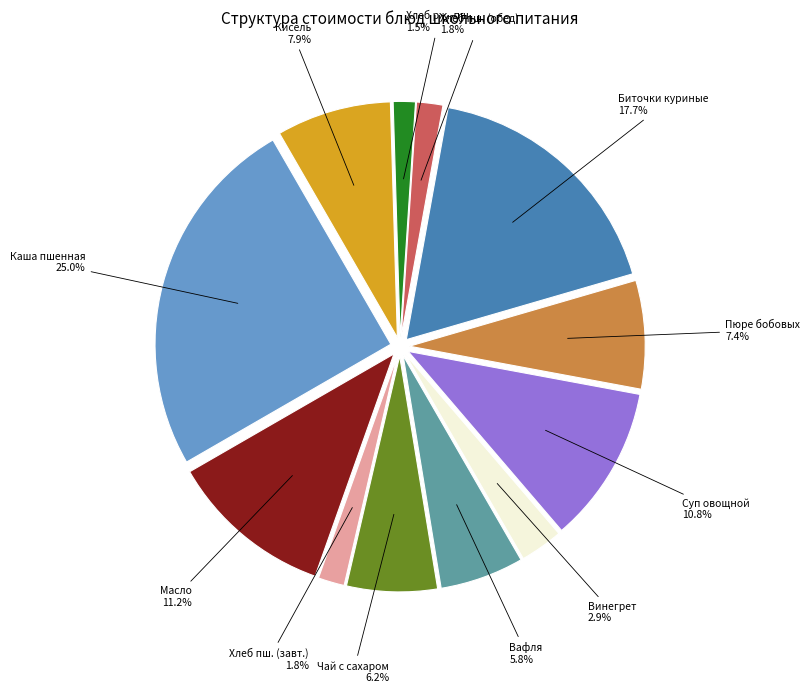

Is it true that Хлеб ржано-пшеничный is 2% of the pie?

True